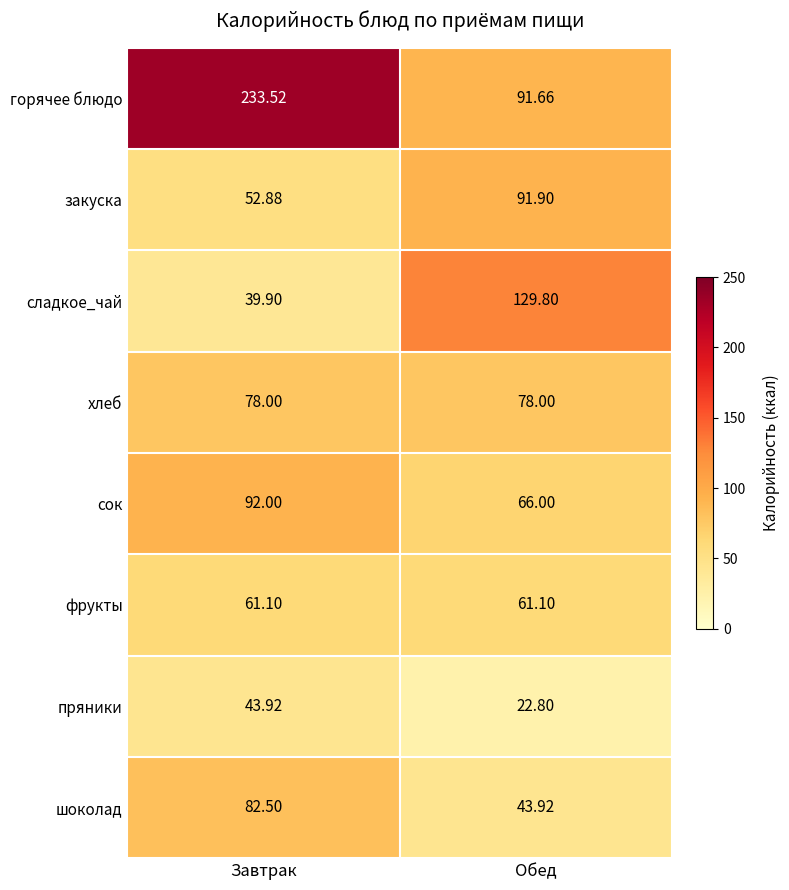

How many series are shown in this chart?

8